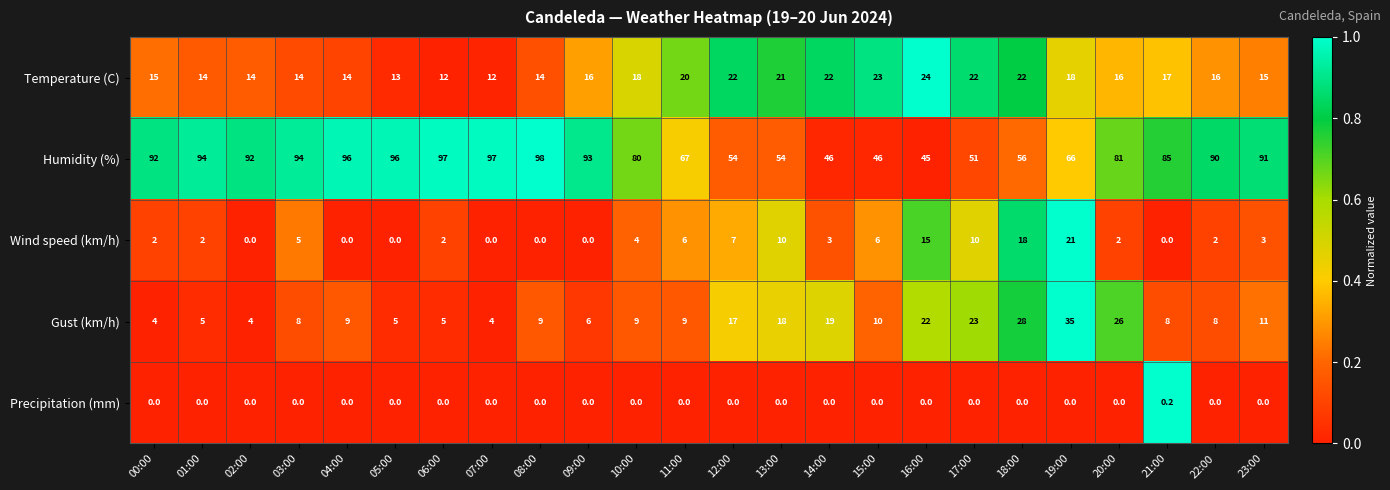

What is the difference between the maximum and minimum values in the Humidity (%) series?

53.0